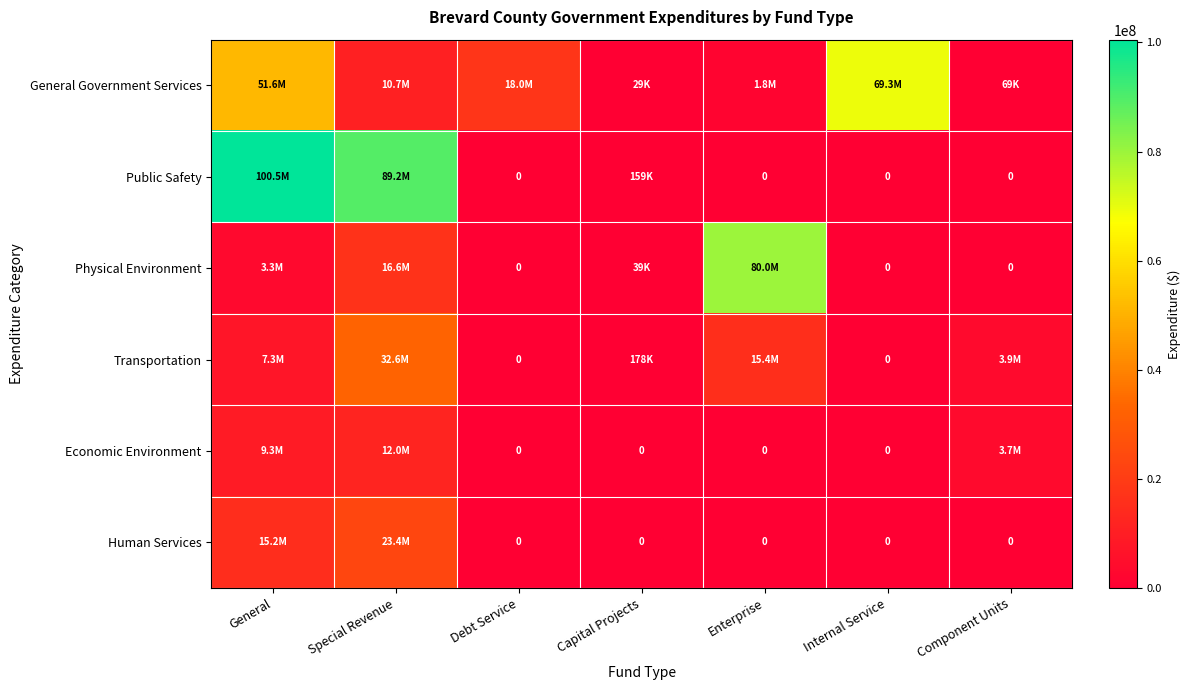

The value of General Government Services at Component Units is 121590. True or false?

False